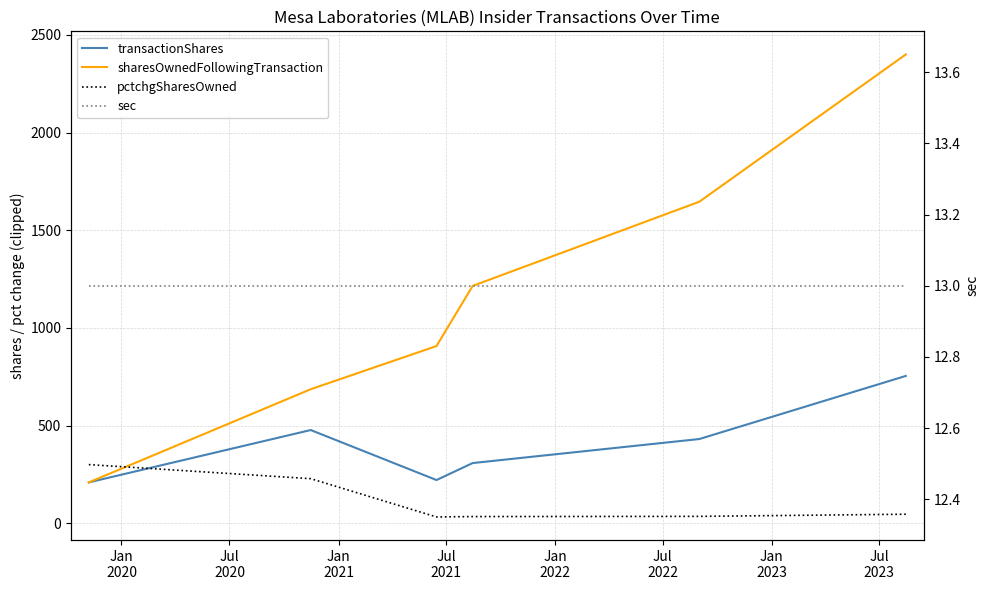

How many interior local valleys does the transactionShares series have?

1